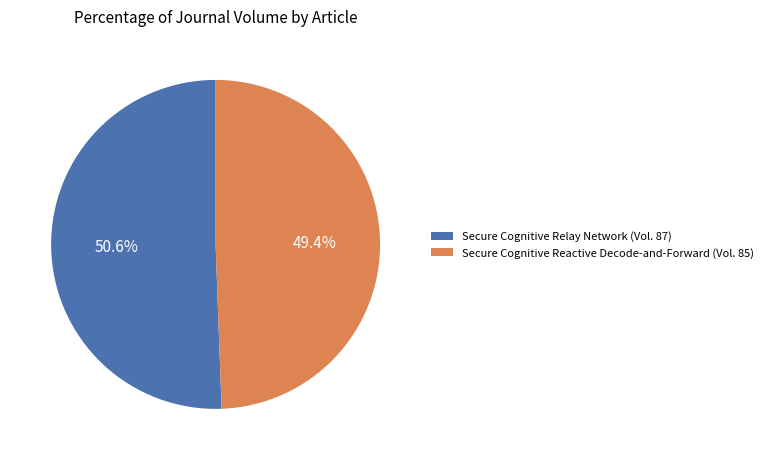

Count the number of slices in the pie.

2